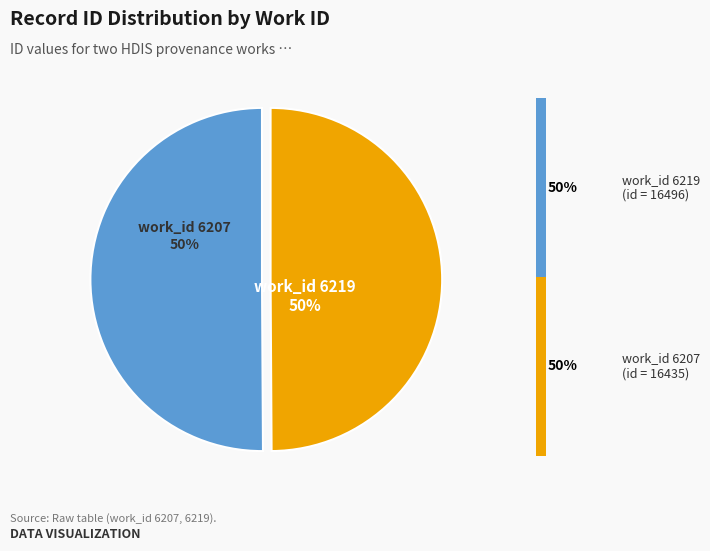

To the nearest percent, what portion does 6207 represent?

50%